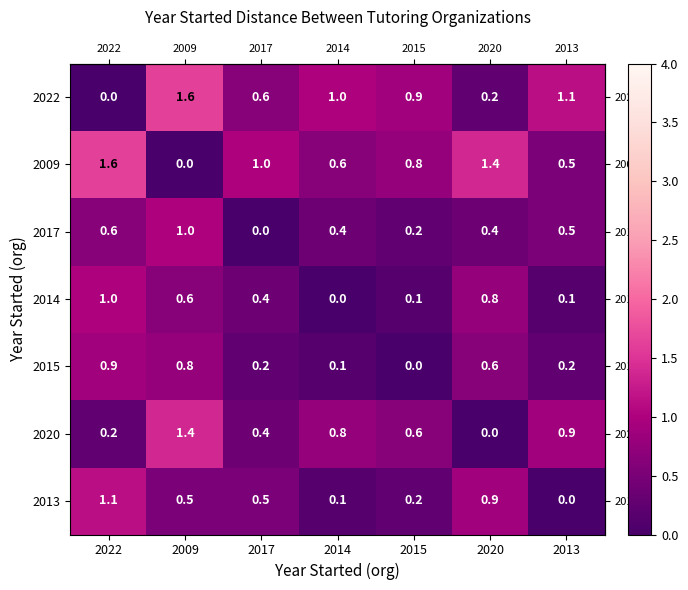

What is the difference between the maximum and minimum values in the 2022 series?

1.6